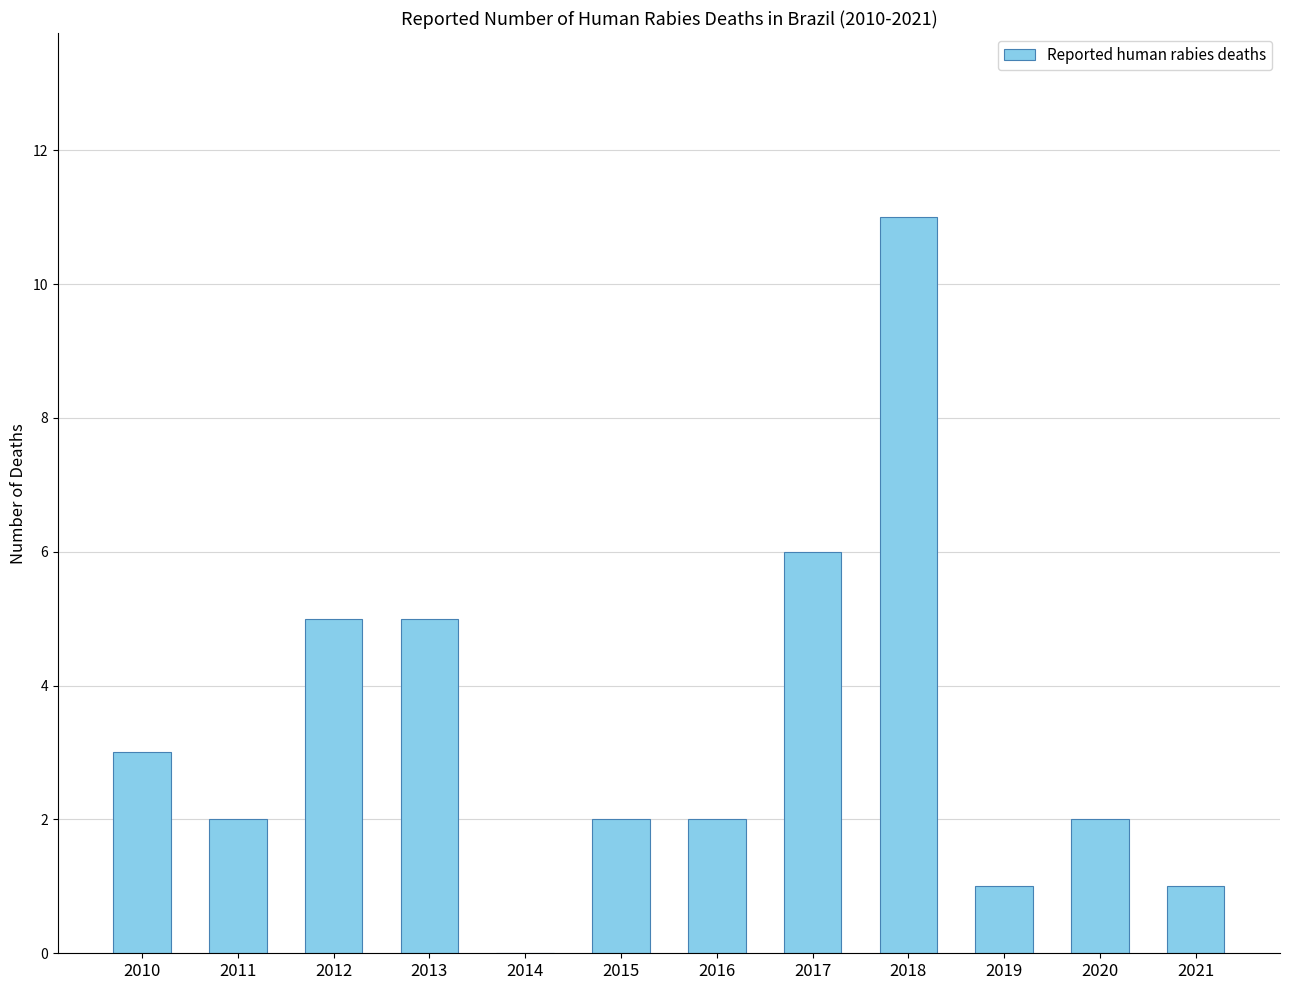

What is the difference between the values at 2020 and 2017?

4